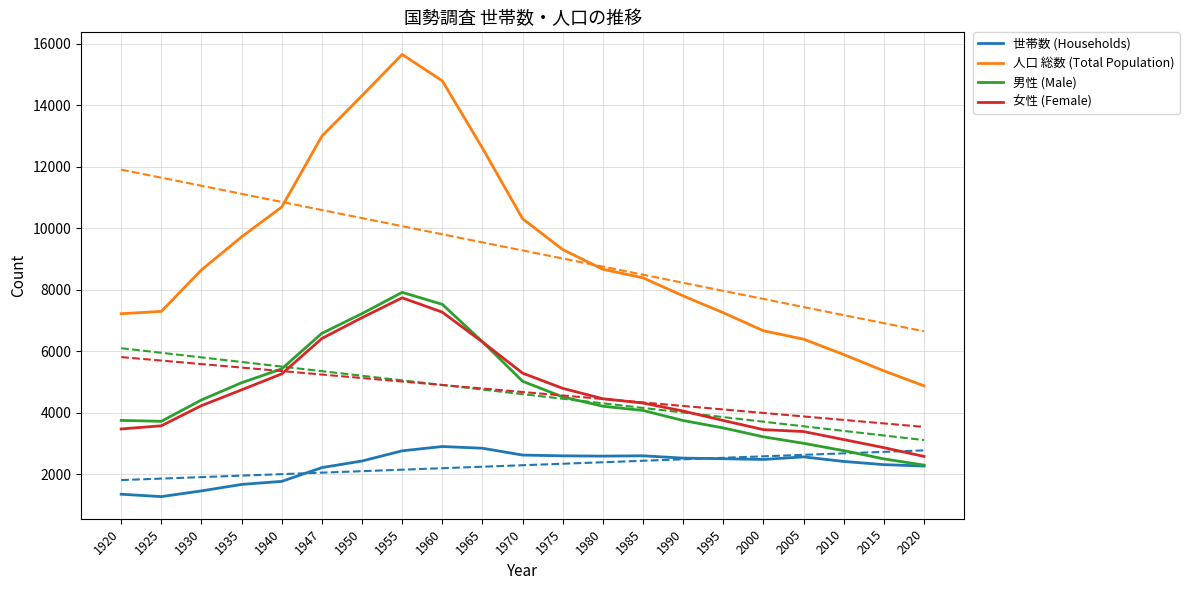

True or false: 人口 総数 (Total Population) has more than 2 interior local peaks.

False